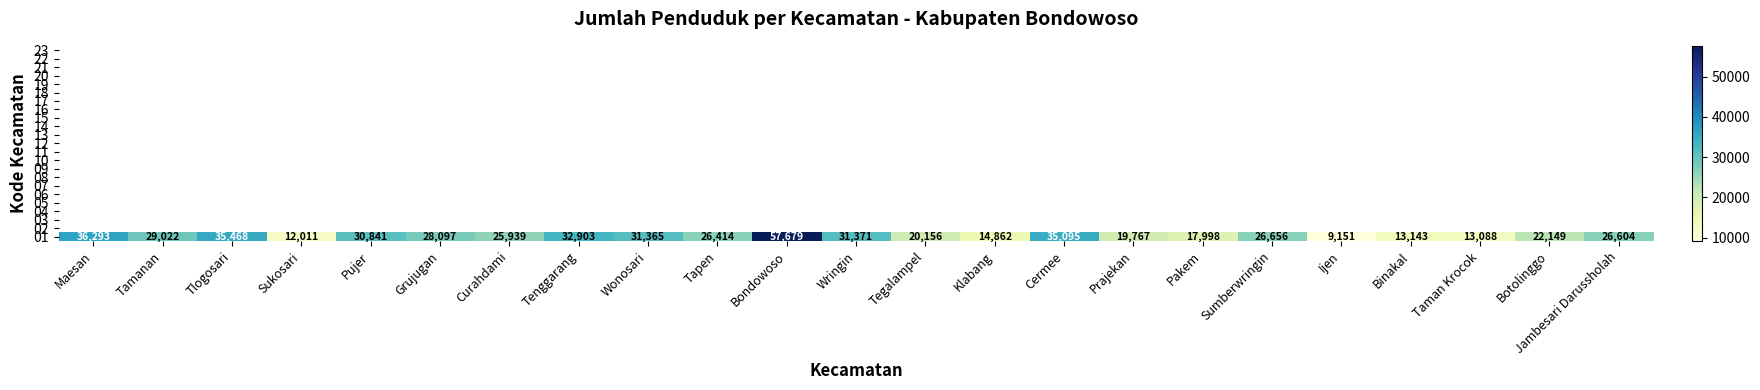

At which label does the data first exceed 26604?

Maesan